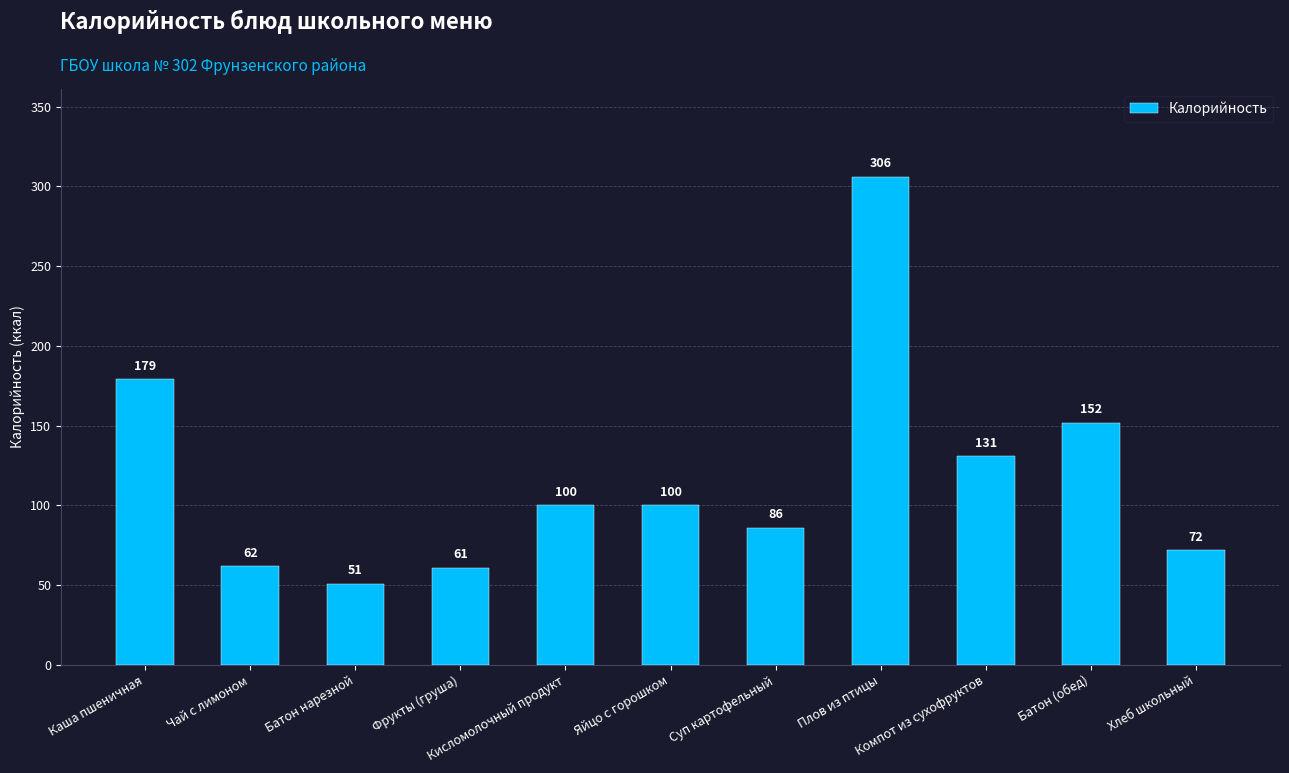

What is the smallest value displayed?

51